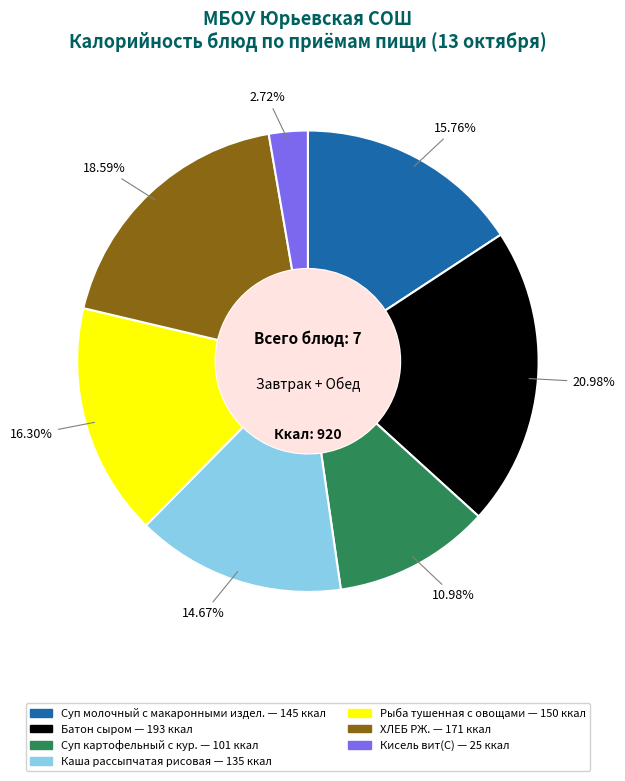

To the nearest percent, what percentage of the pie is Суп молочный с макаронными издел.?

16%